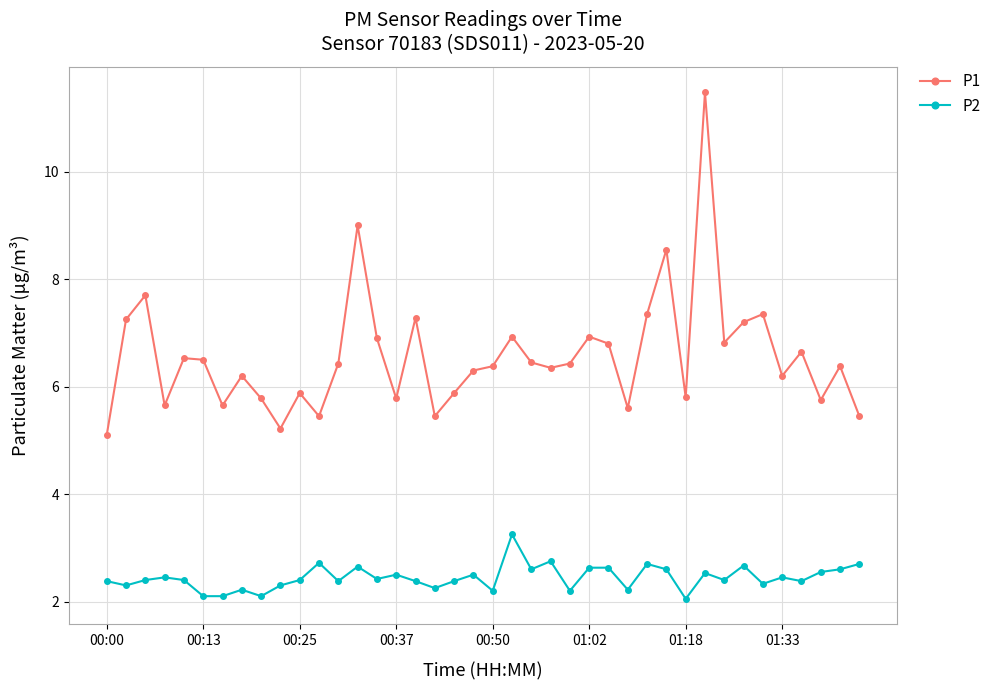

What is the sum of all P1 values?

262.8